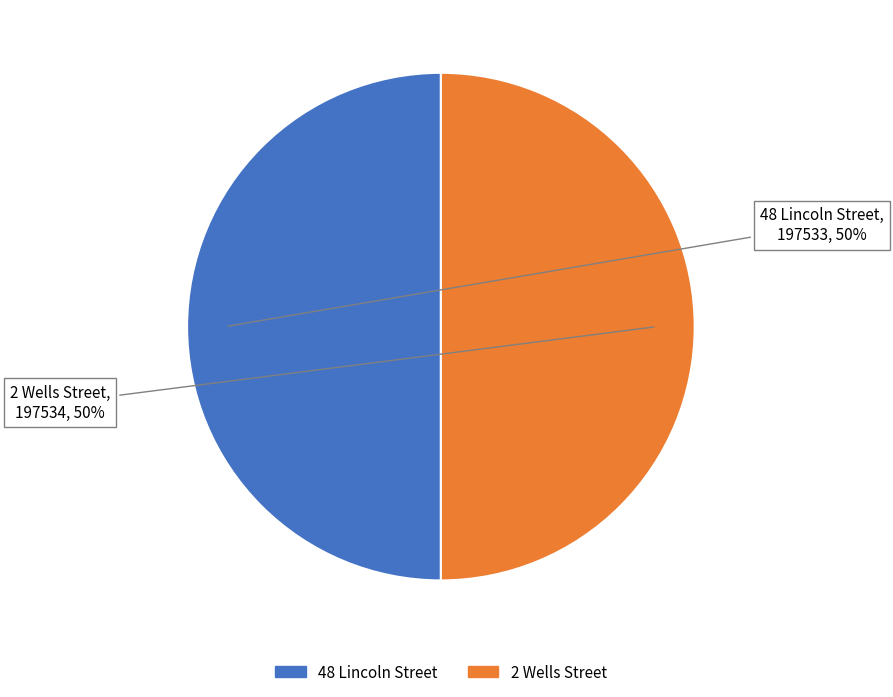

To the nearest percent, what is the average slice percentage?

50%